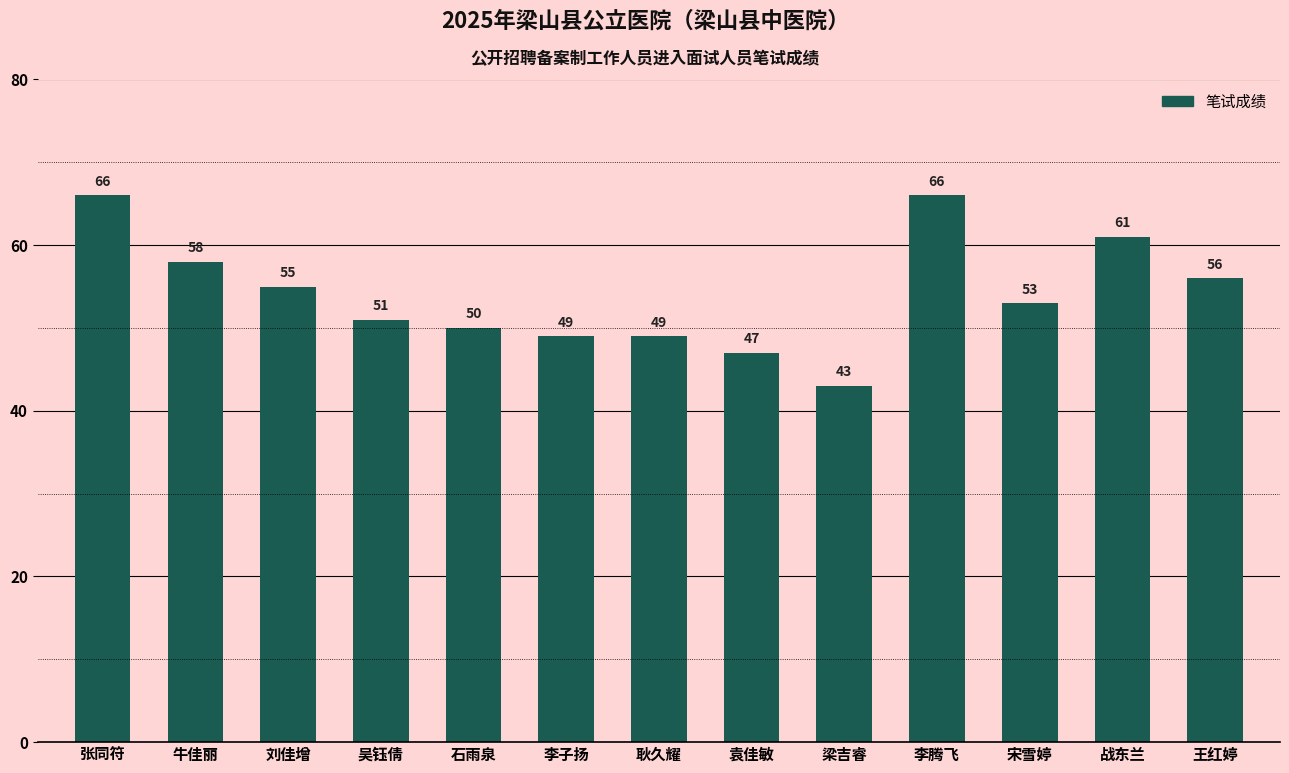

Reading left to right, extract all data points from this chart.

张同符=66	牛佳丽=58	刘佳增=55	吴钰倩=51	石雨泉=50	李子扬=49	耿久耀=49	袁佳敏=47	梁吉睿=43	李腾飞=66	宋雪婷=53	战东兰=61	王红婷=56